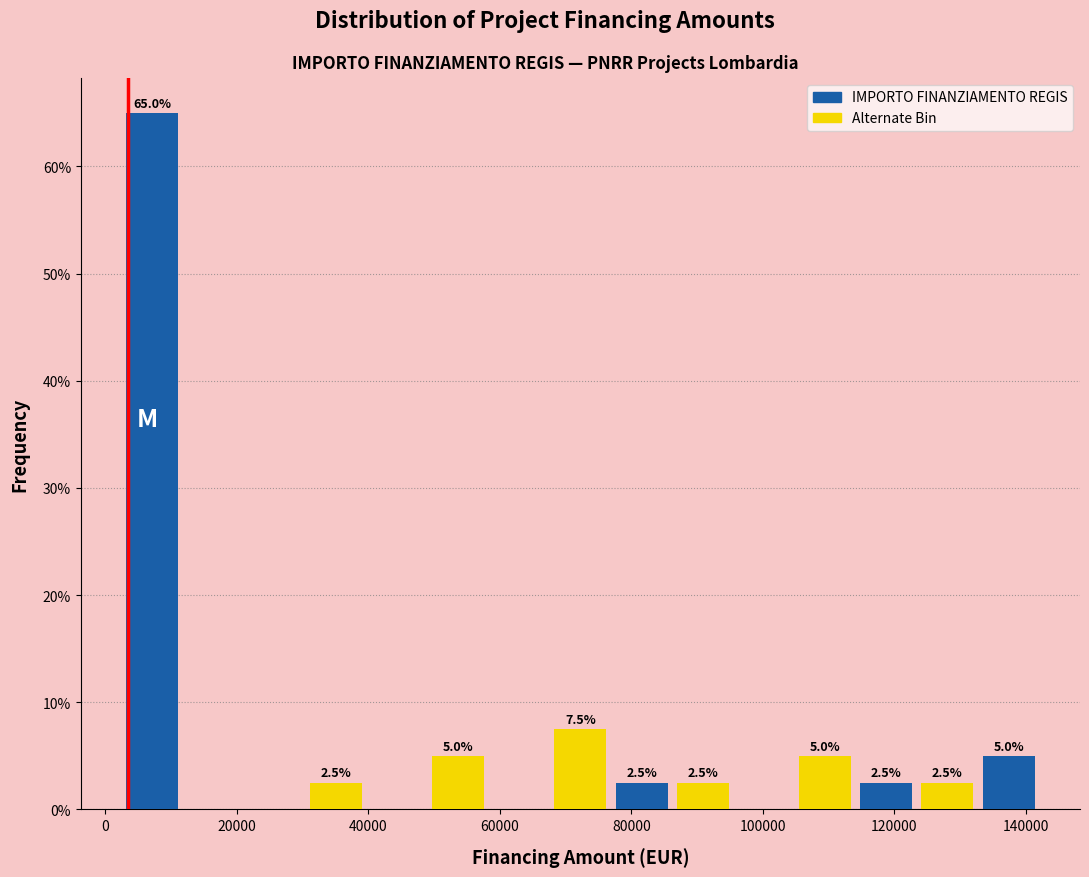

Which range on the x-axis has the tallest bar?

2000 to 12000